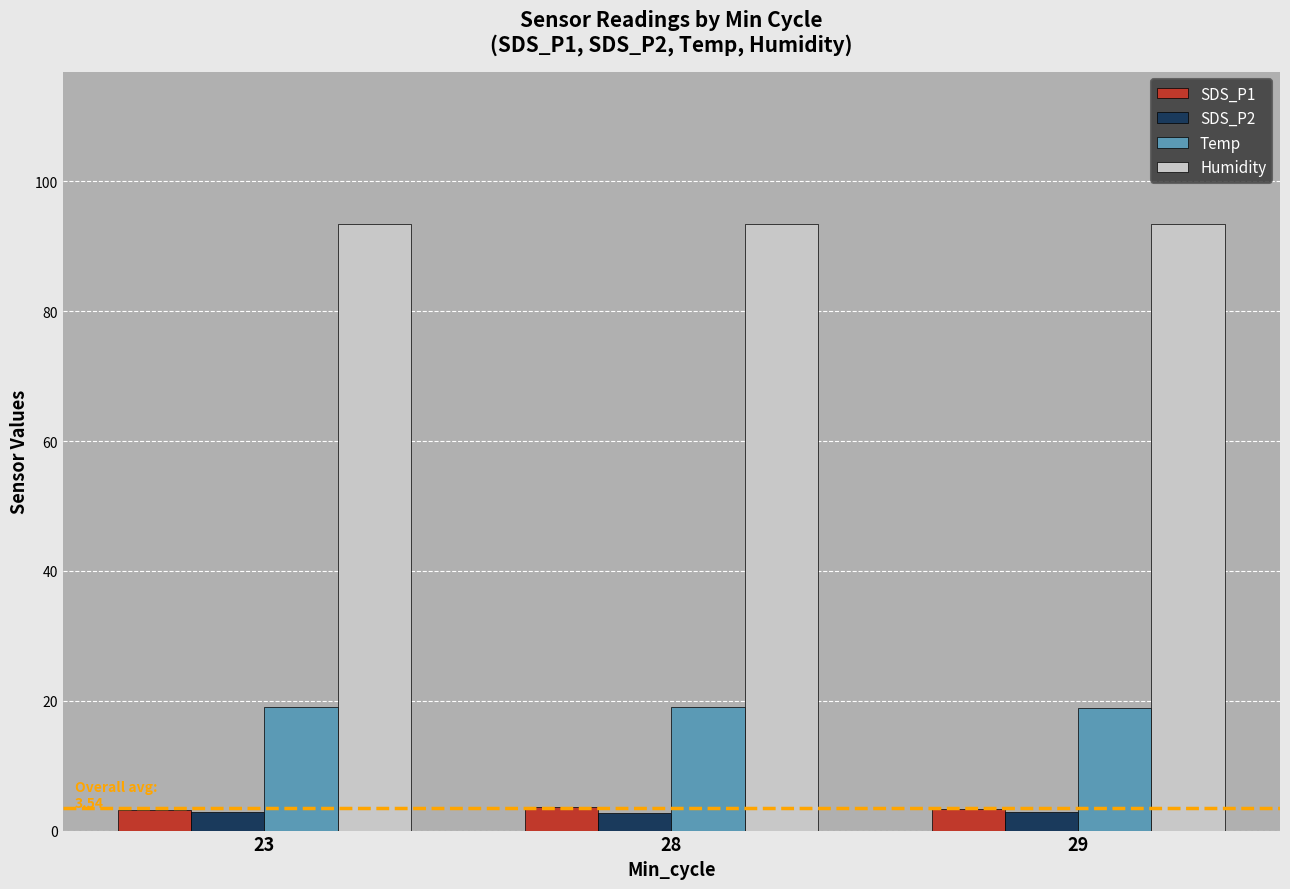

What is the spread (max minus min) of values at 28?

90.6